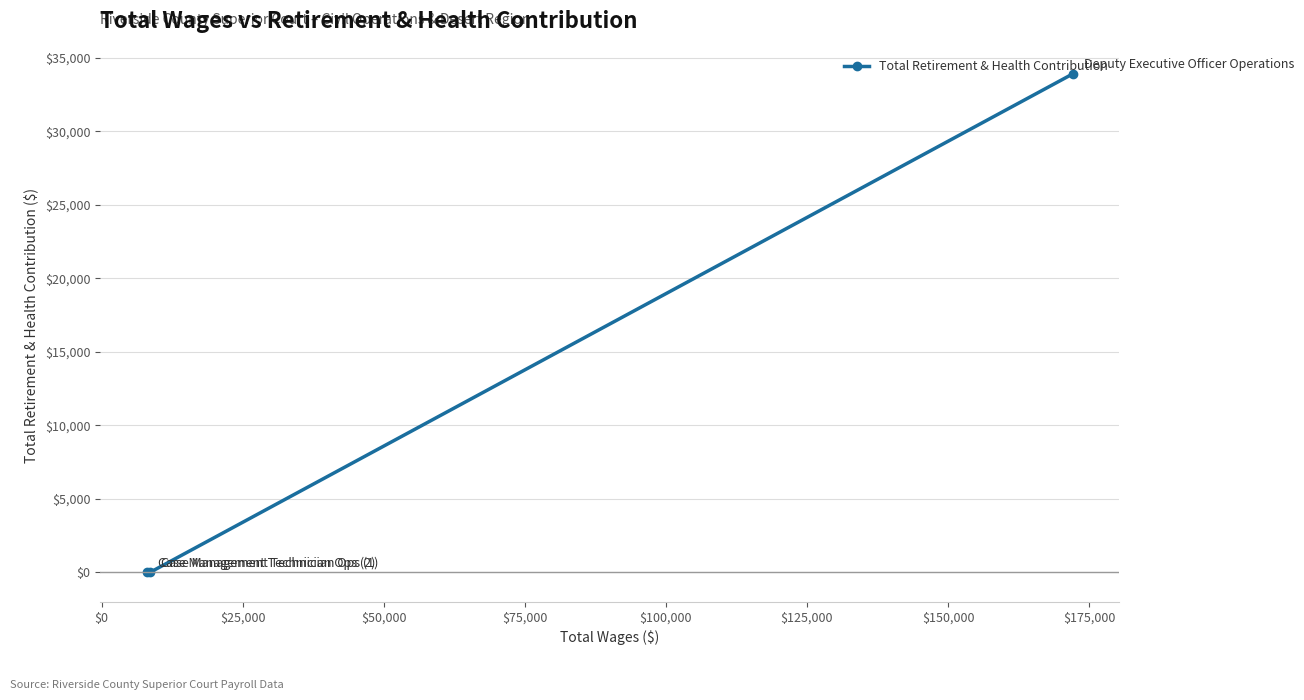

What is the greatest value displayed?

33907